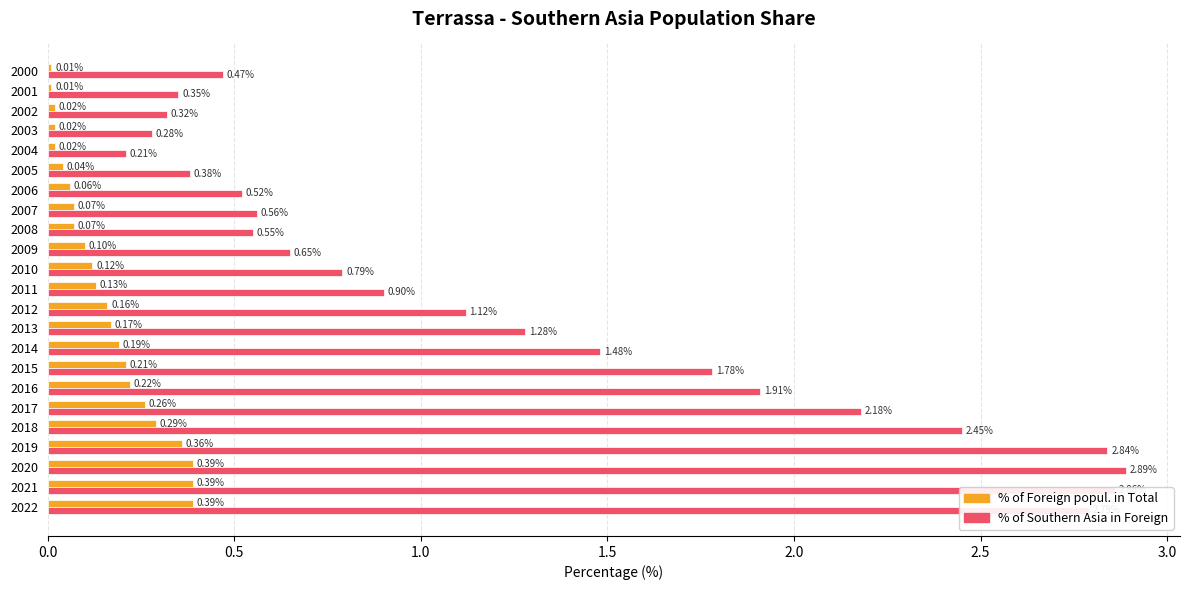

What is the total value across all series at 2010?

0.9